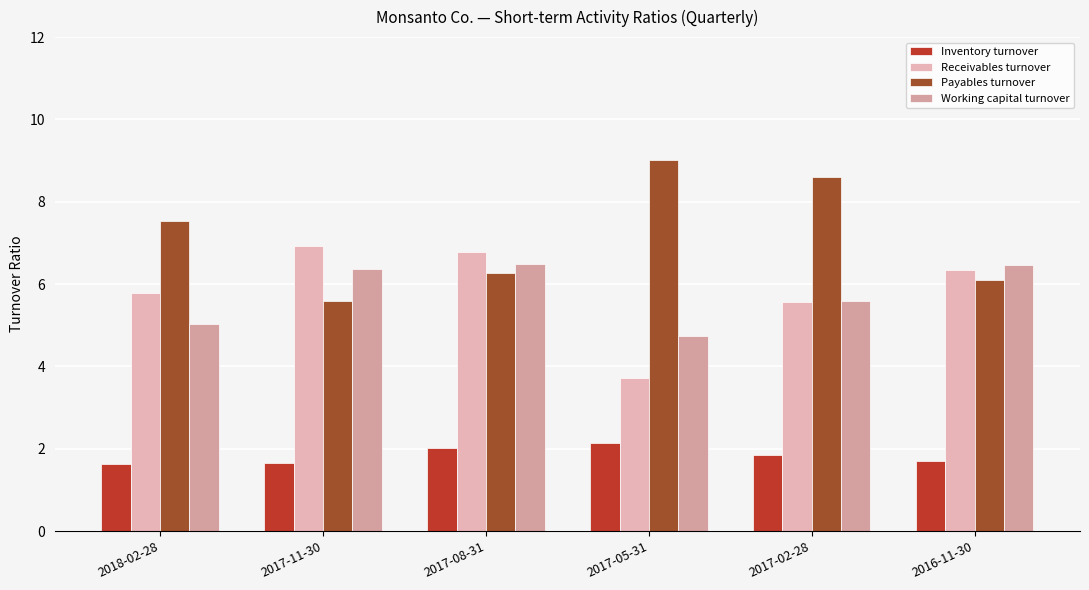

How many bars are there in total?

24